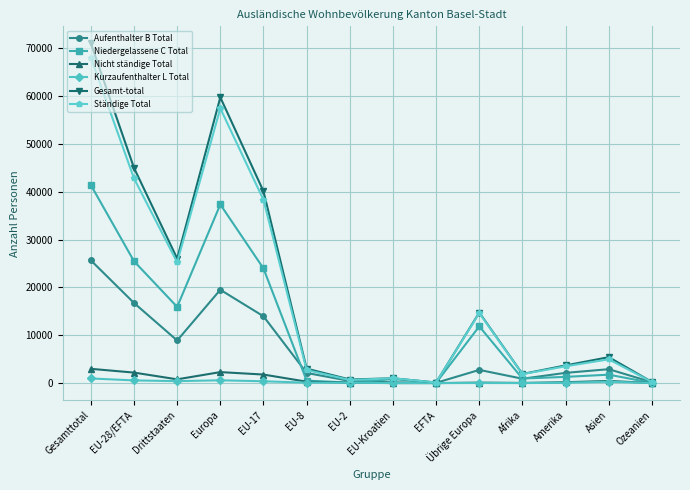

How many distinct data groups are displayed?

6